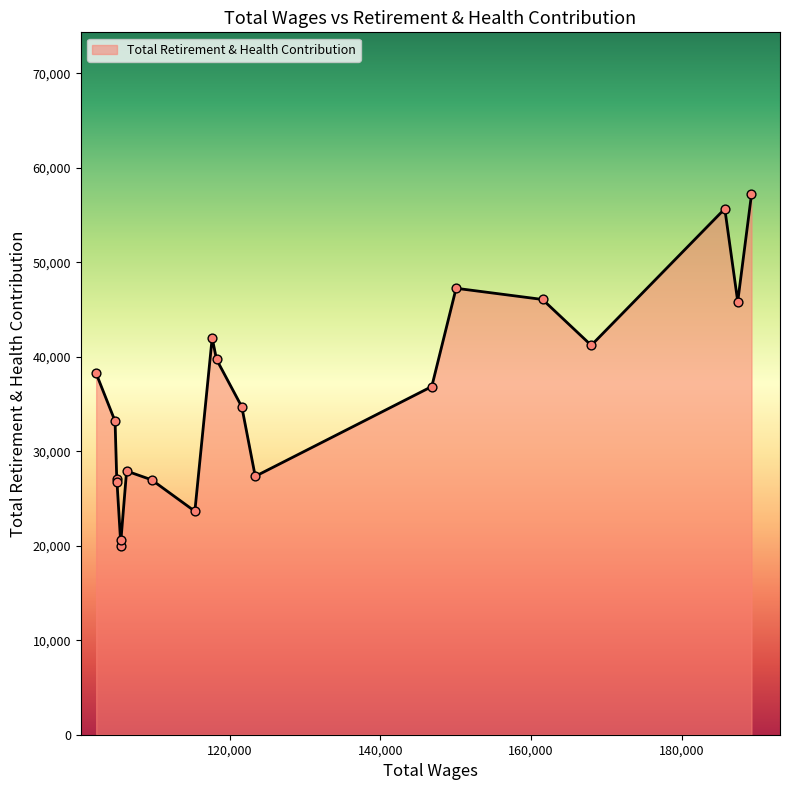

What is the smallest value displayed?

20010